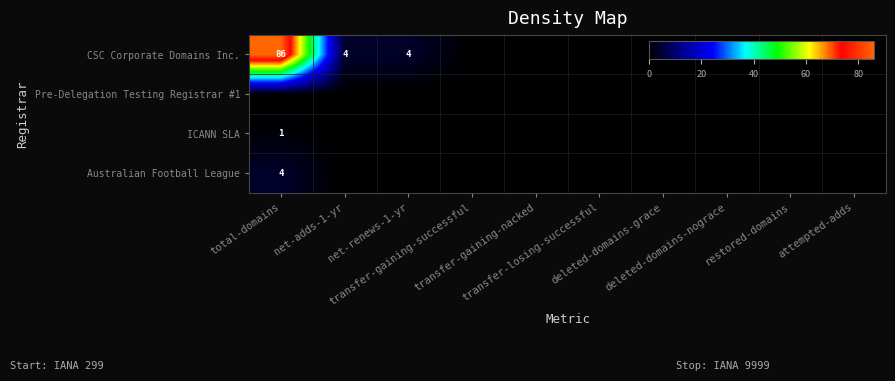

How many data points in ICANN SLA are above 0?

1